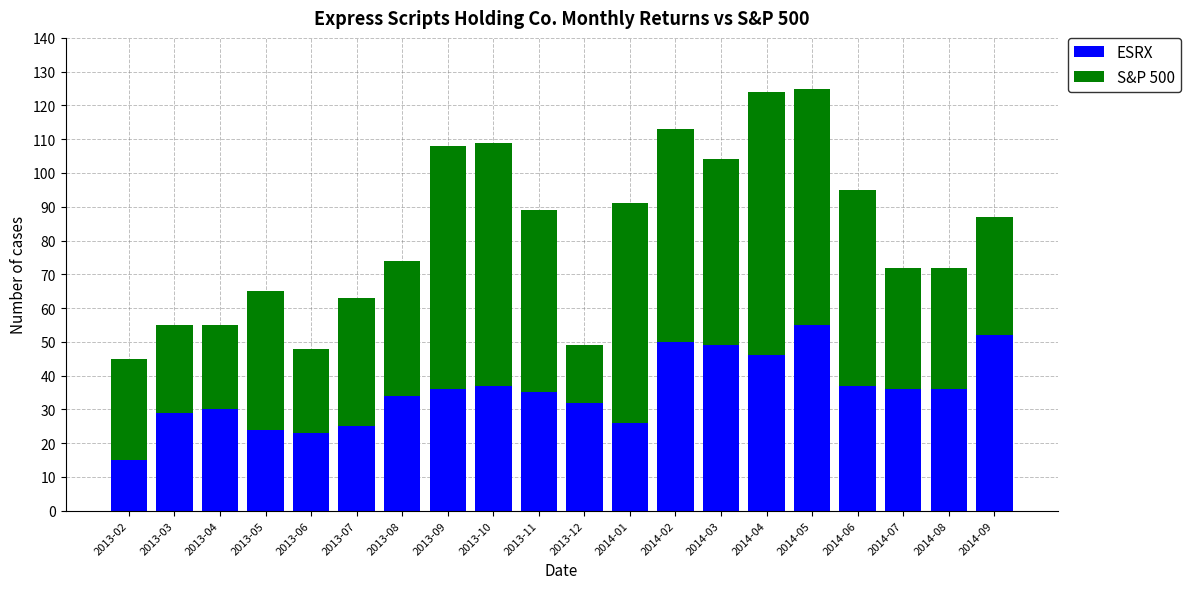

What is the total value across all series at 2013-09?

108